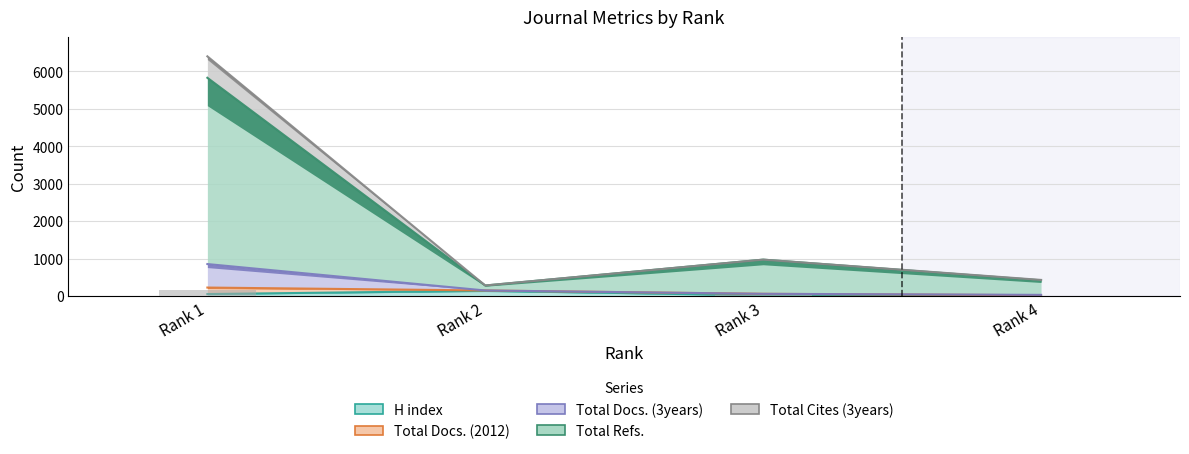

The Total Cites (3years) series shows 262 at Rank 1. True or false?

False